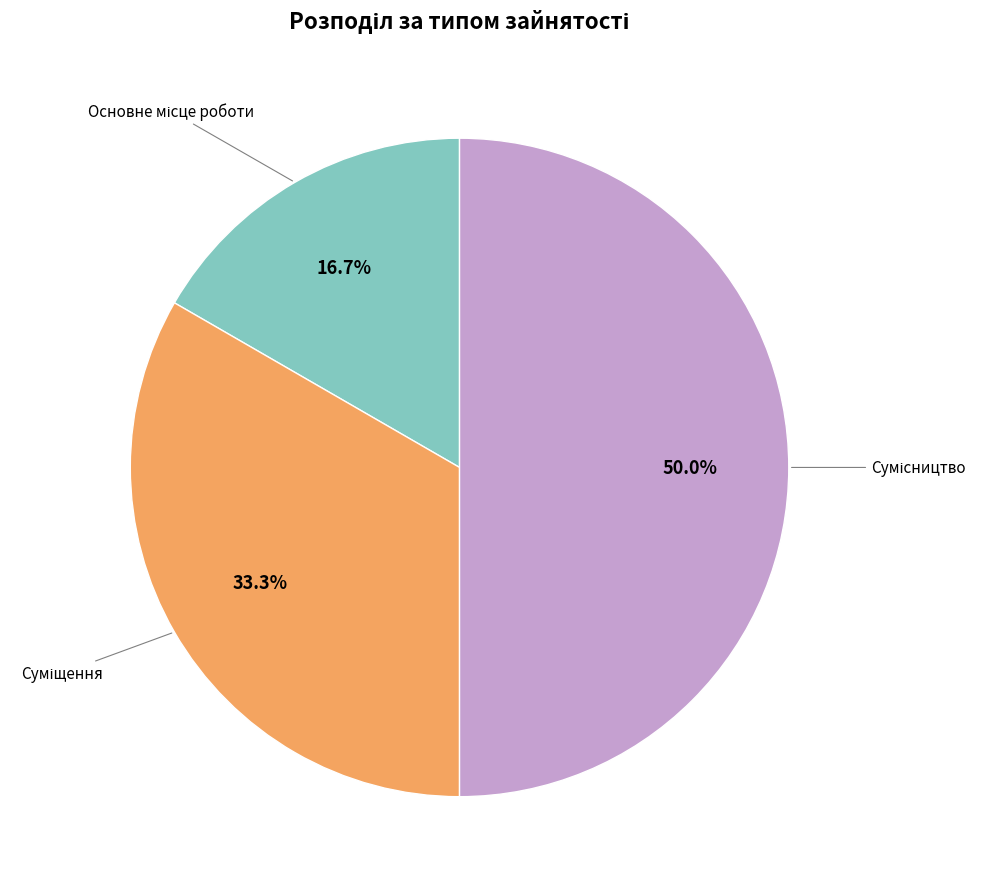

Count the number of slices in the pie.

3